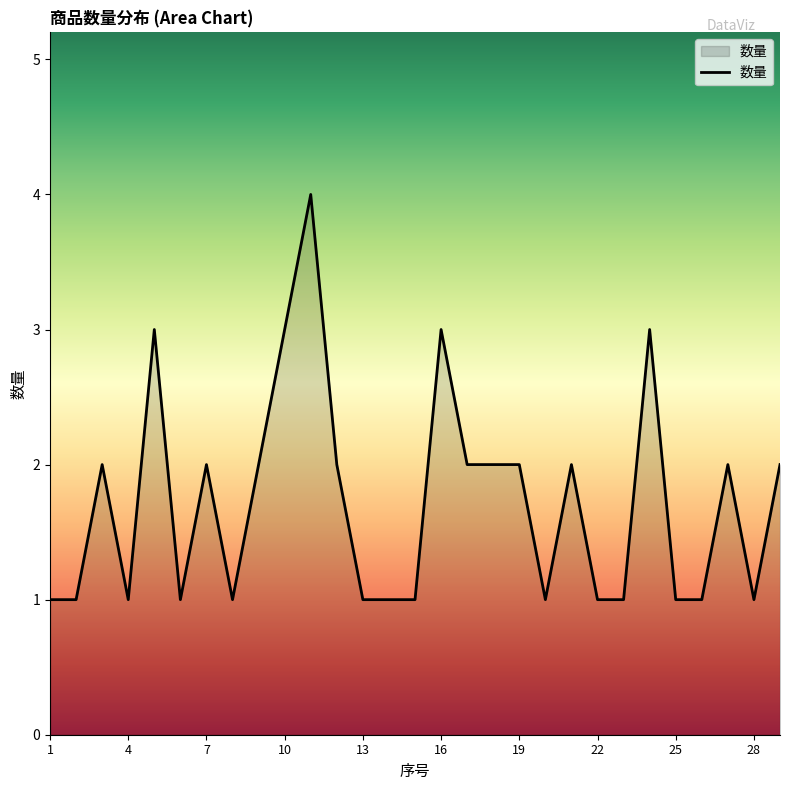

What is the maximum value shown in the chart?

4